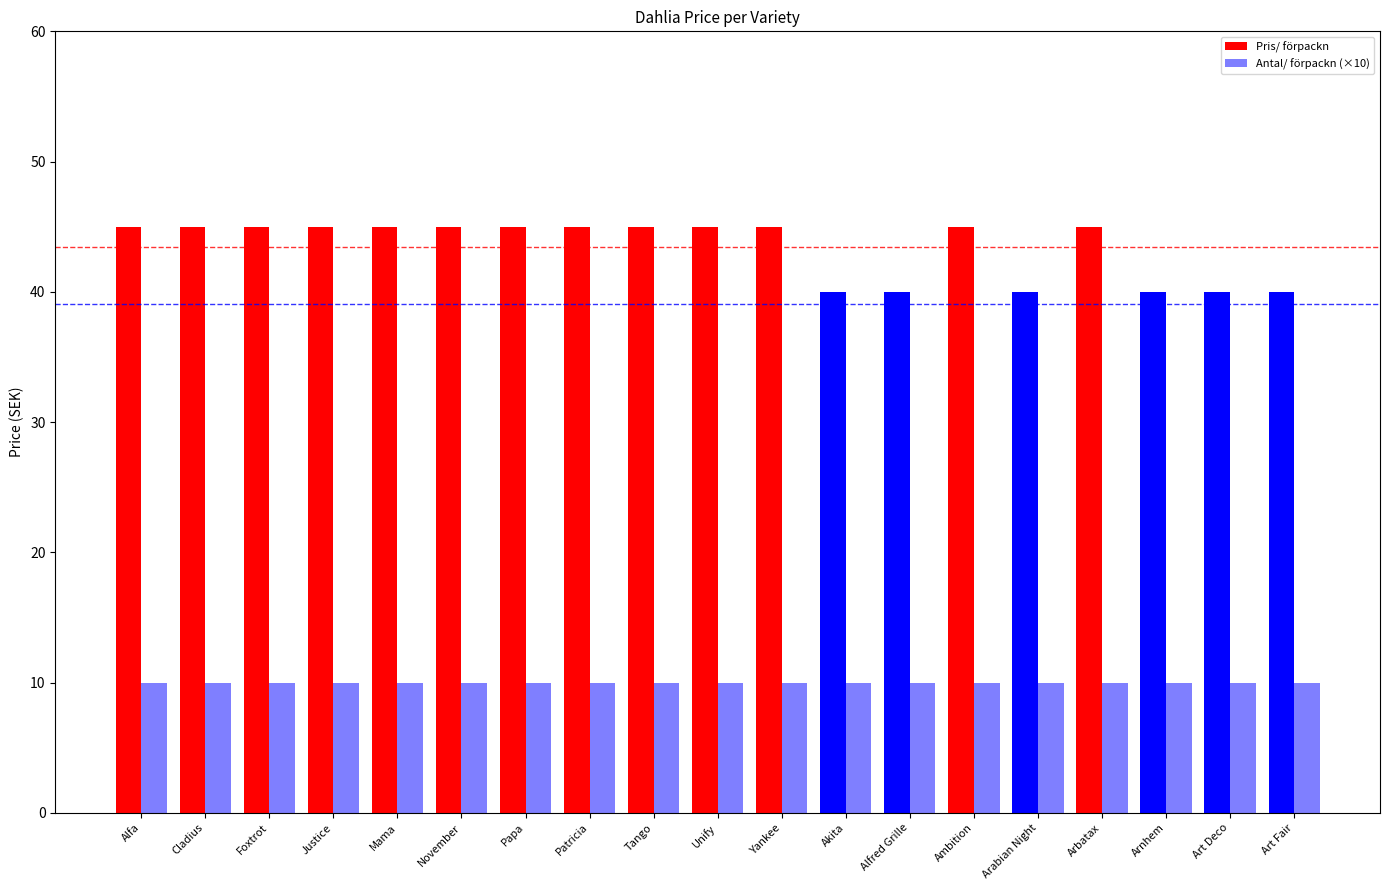

The Pris/ förpackn series shows 40 at Arabian Night. True or false?

True